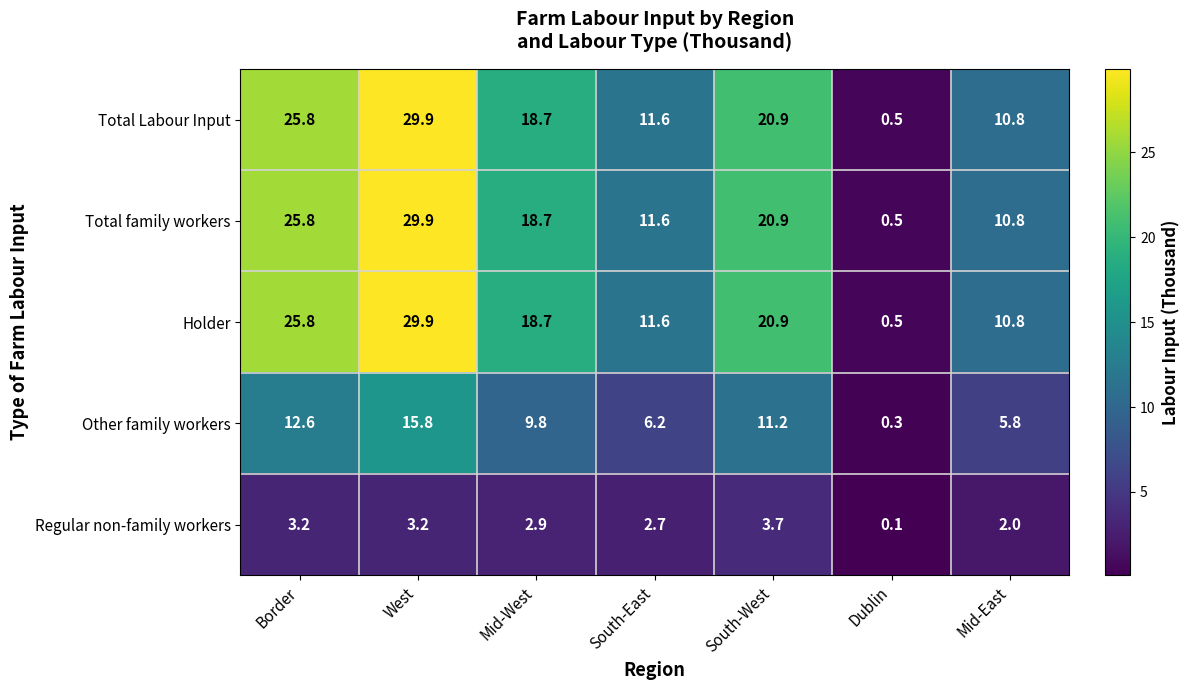

What is the approximate value of Holder at South-West?

20.9